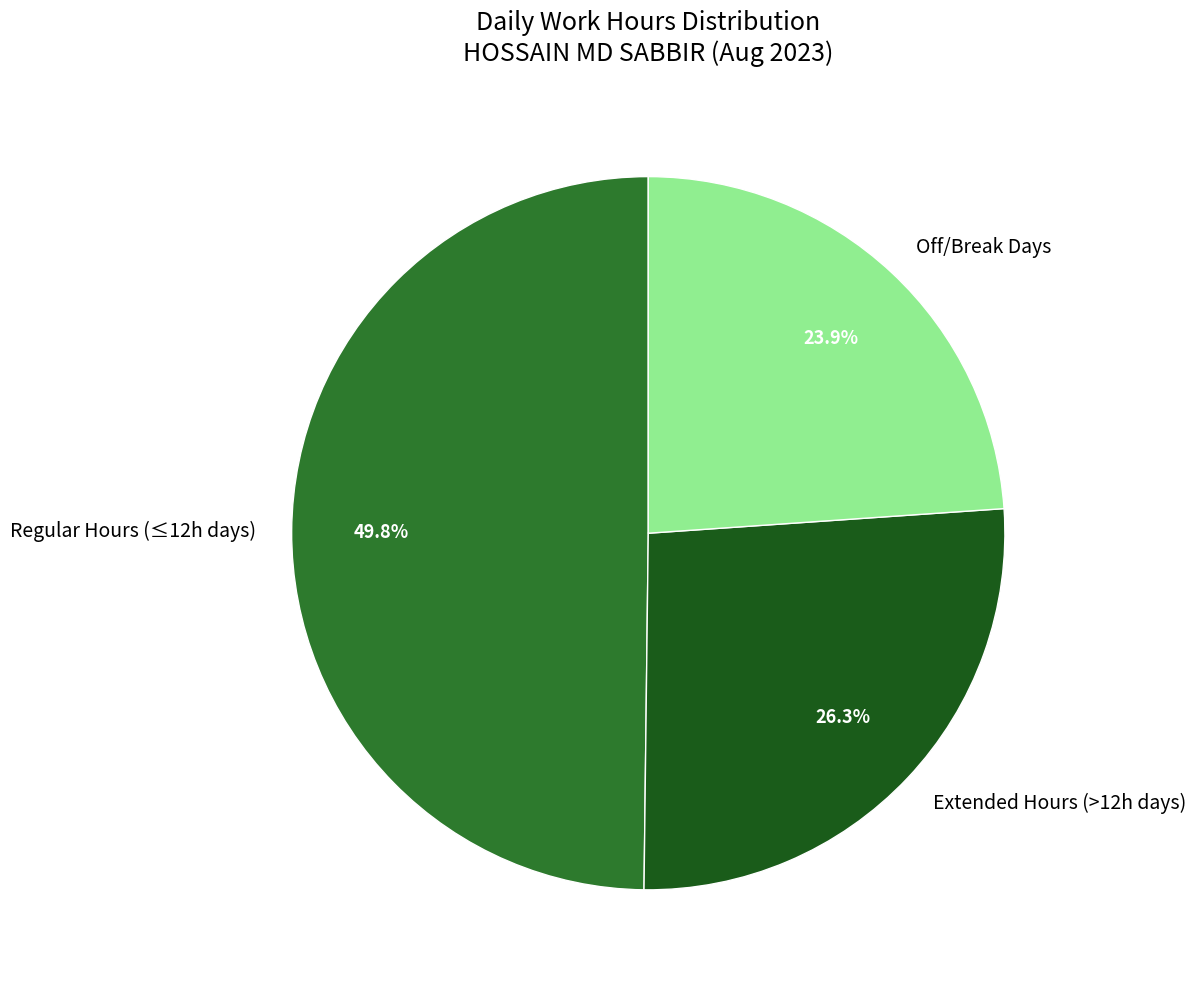

Approximately how many times larger is the value at Regular Hours (≤12h days) compared to Extended Hours (>12h days)?

1.9